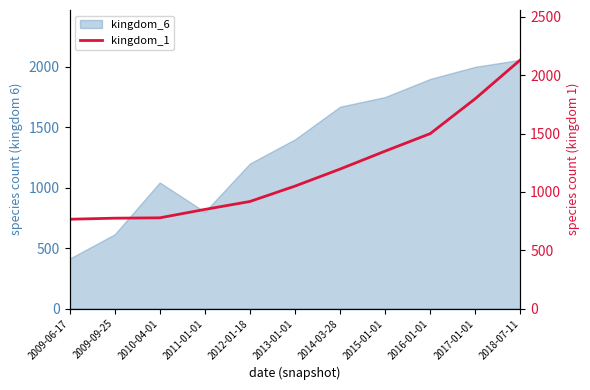

Does the chart display data point markers on the line(s)?

No